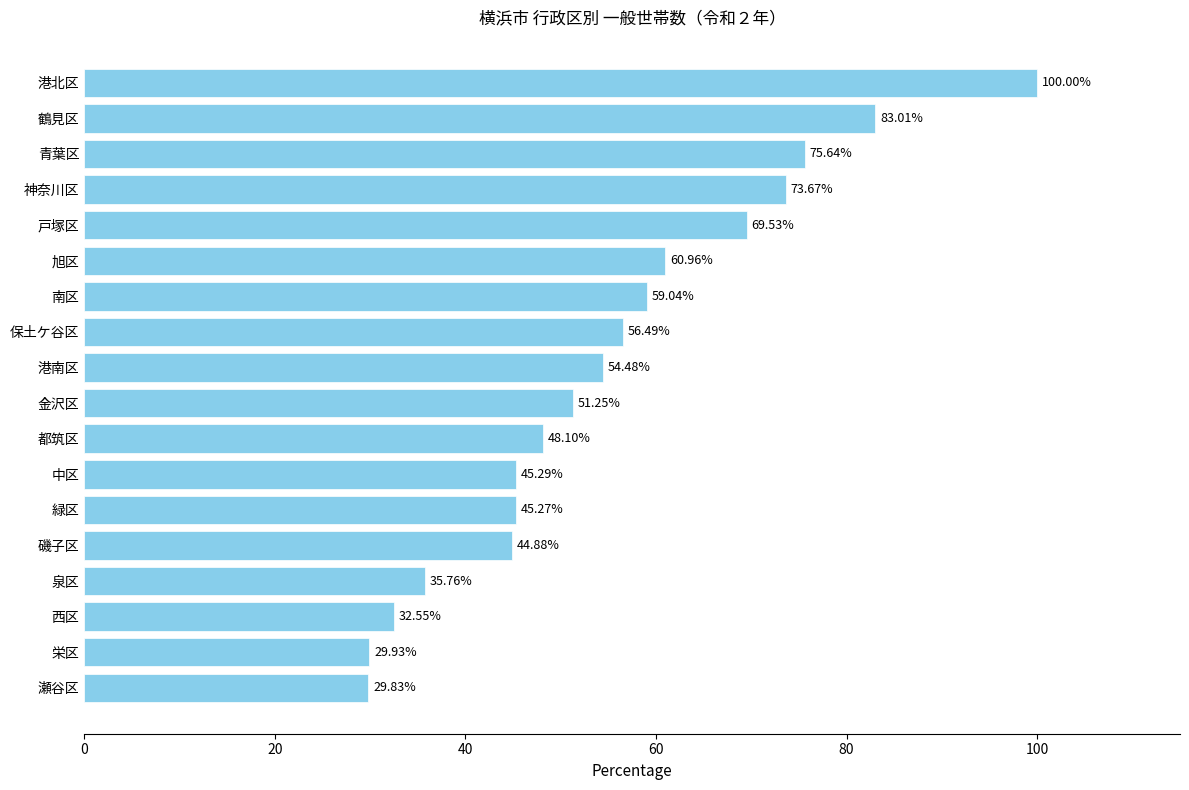

What is the difference between the values at 港南区 and 南区?

4.6